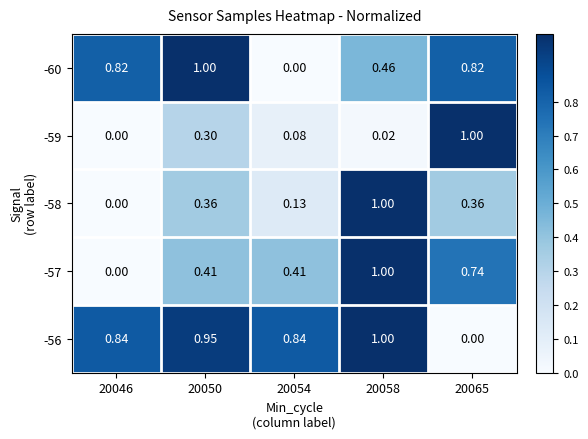

Between 20046 and 20058, which is larger?

20046